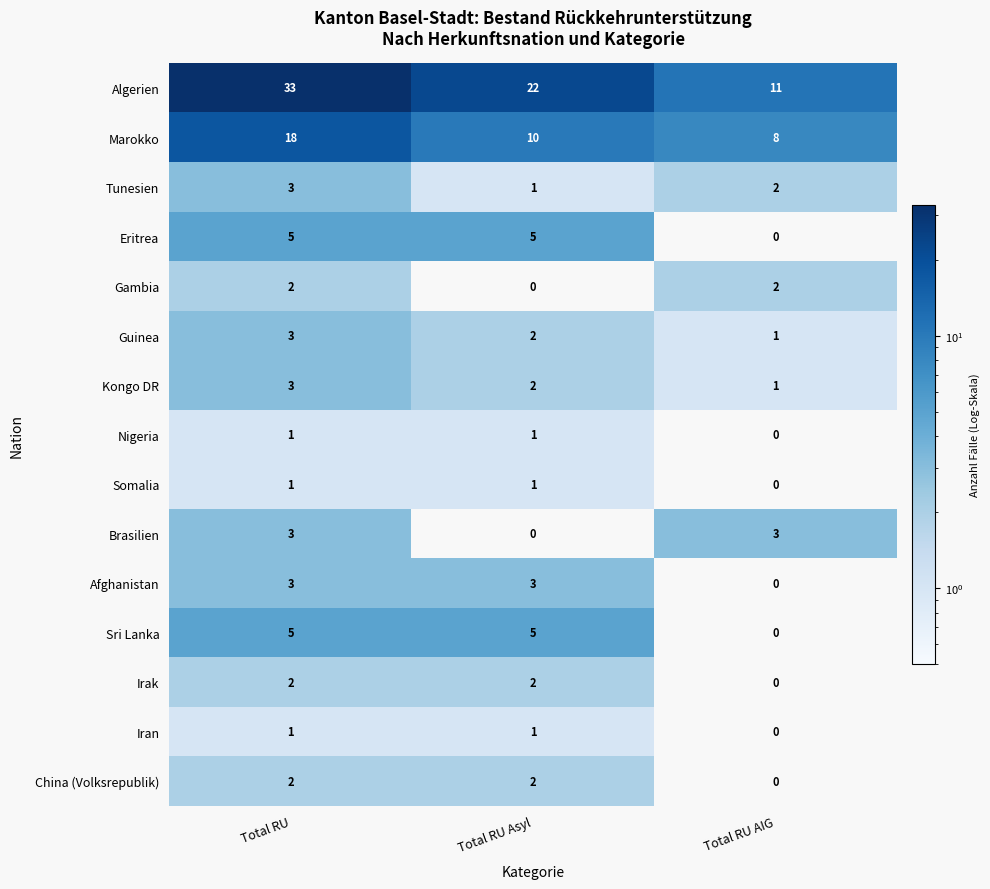

How many China (Volksrepublik) values are between 0 and 2?

3